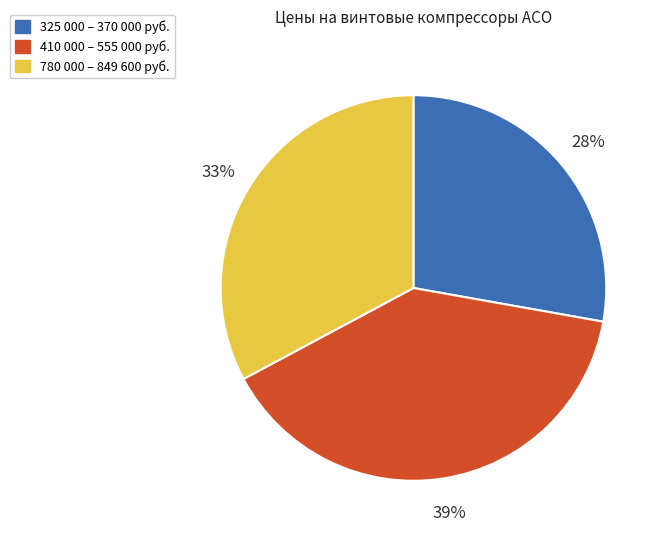

To the nearest percent, what percentage of the pie is 410 000 – 555 000 руб.?

39%